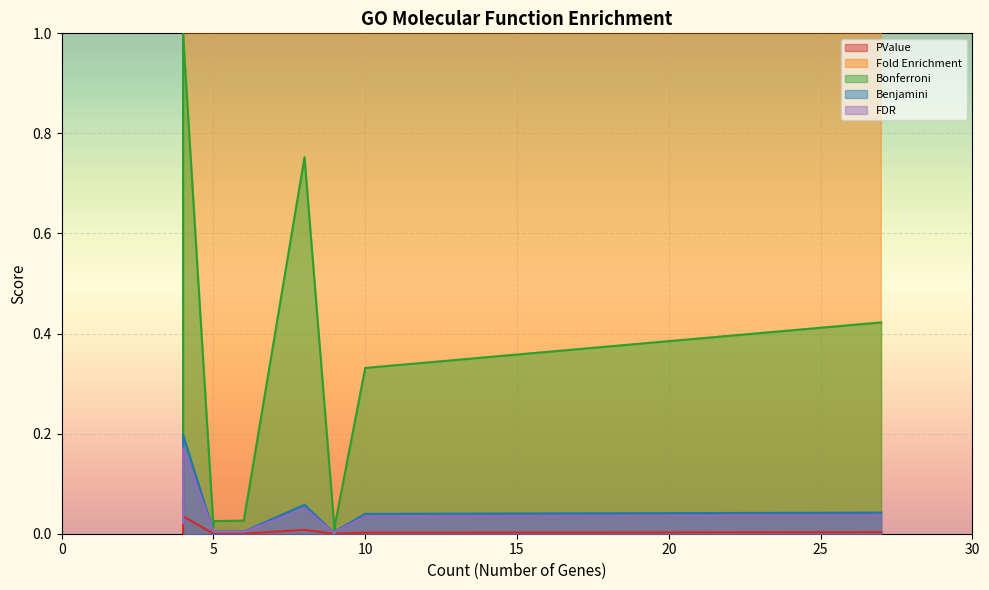

True or false: Fold Enrichment and PValue intersect in this chart.

False